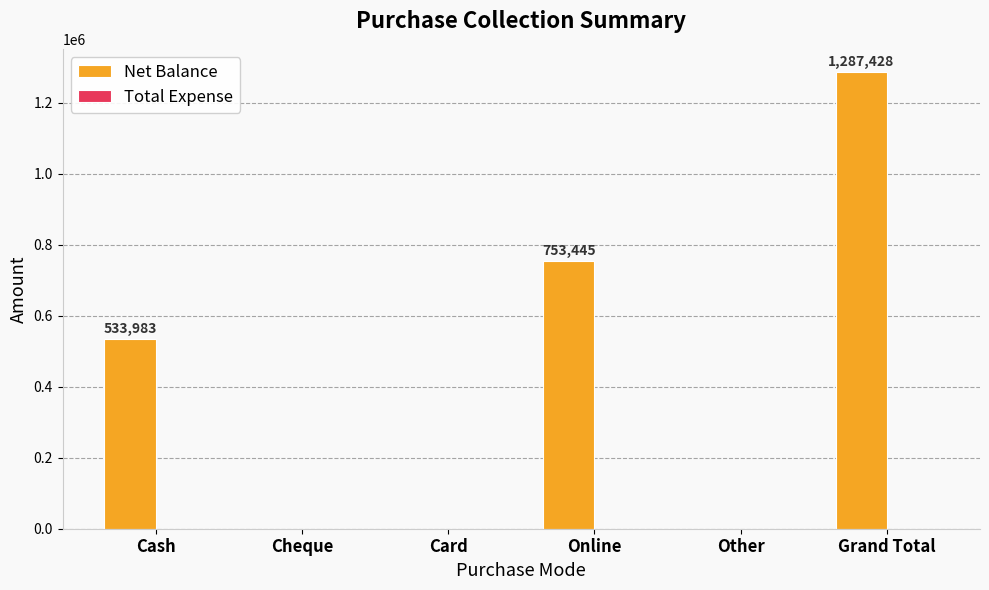

Which category has the highest value across all series?

Grand Total